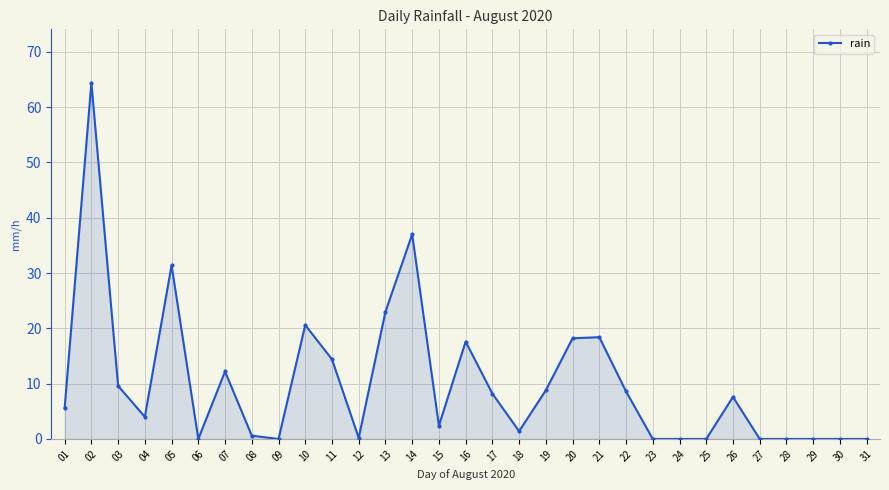

How many lines are shown in the chart?

1